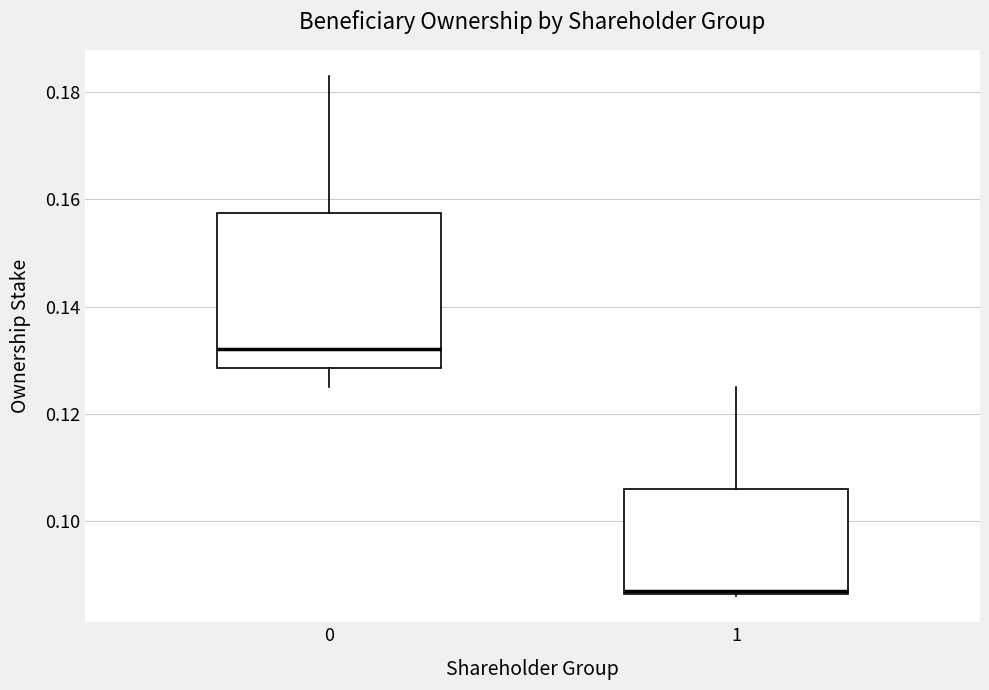

Where is the lower edge of the box at x = 1 on the y-axis? The values are not printed on the chart, so give them approximately, as read against the axis.

0.086